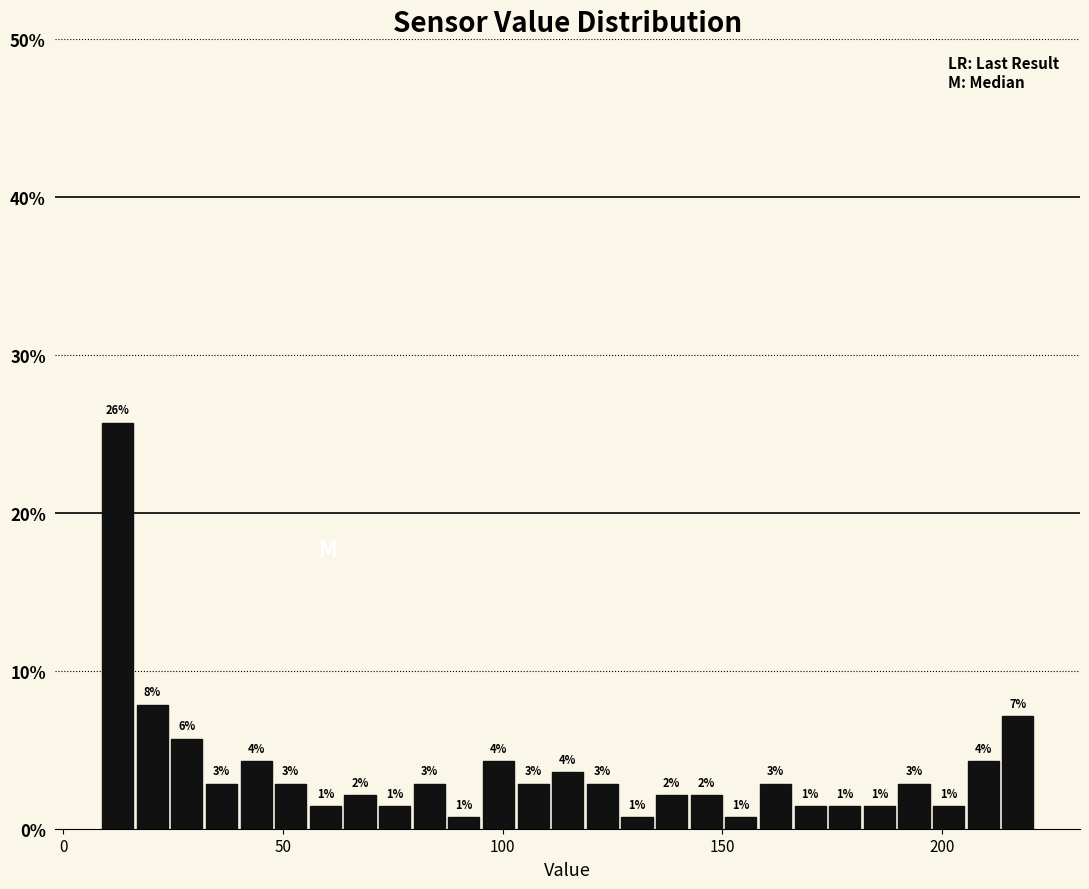

Read against the x-axis, roughly where is the centre of the tallest bar?

10